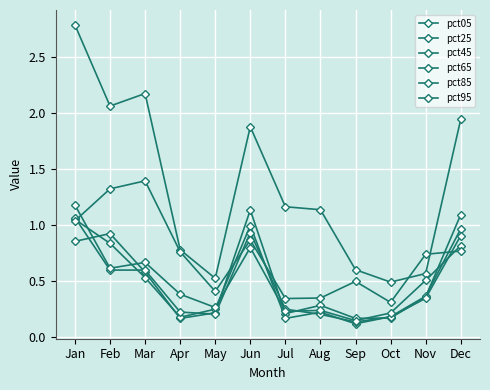

What is the minimum value for pct95?

0.3